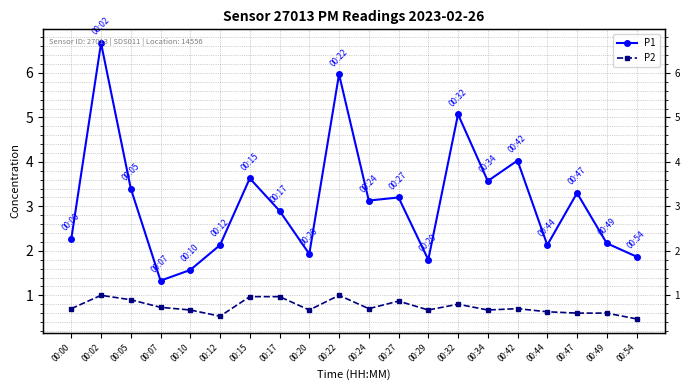

Where is P1 nearest to the value 4?

00:42